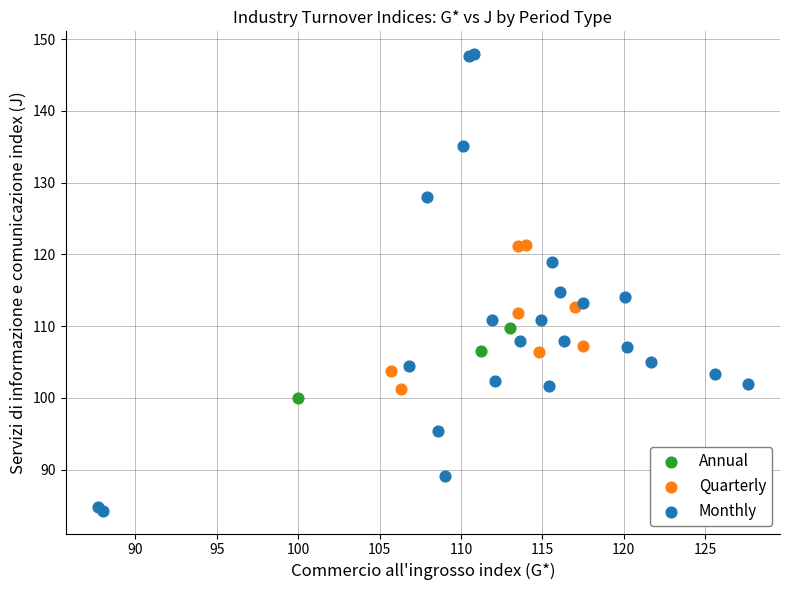

Which series has the largest Y range (max minus min)?

Monthly